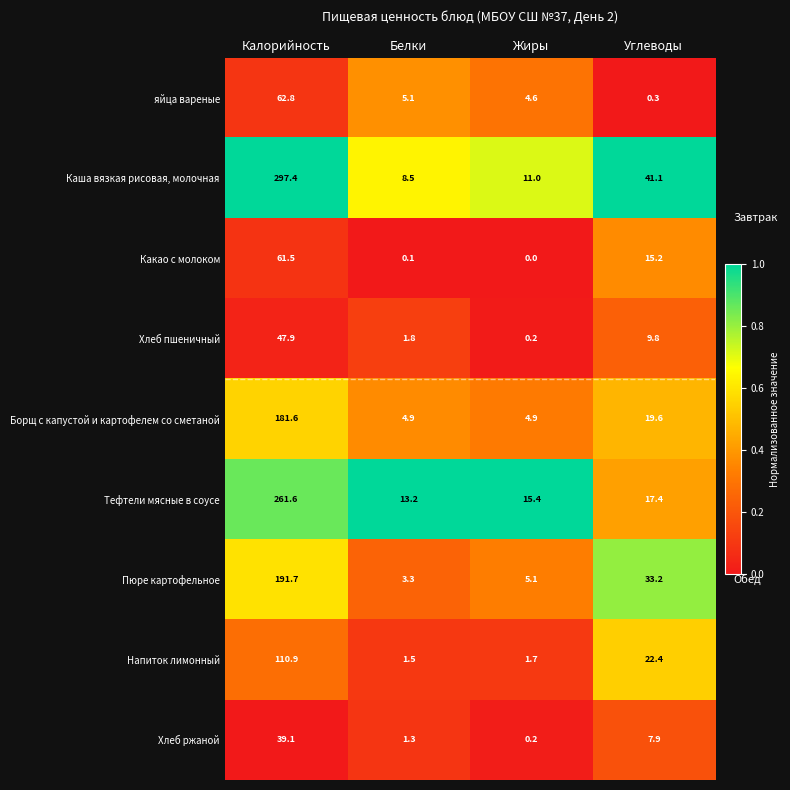

What is the sum of the Борщ с капустой и картофелем со сметаной values at Углеводы and Калорийность?

201.2